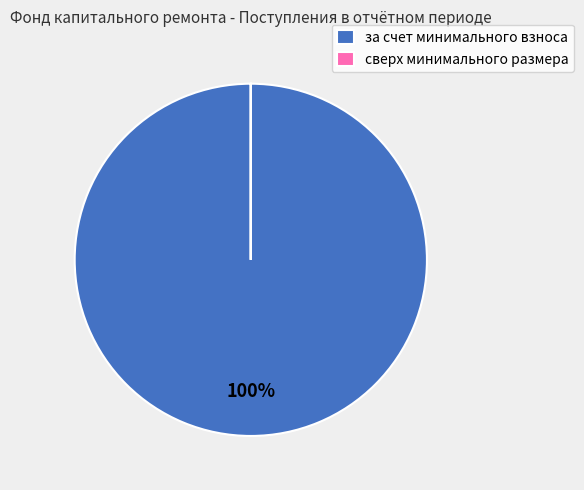

Is there a majority slice in this chart?

Yes